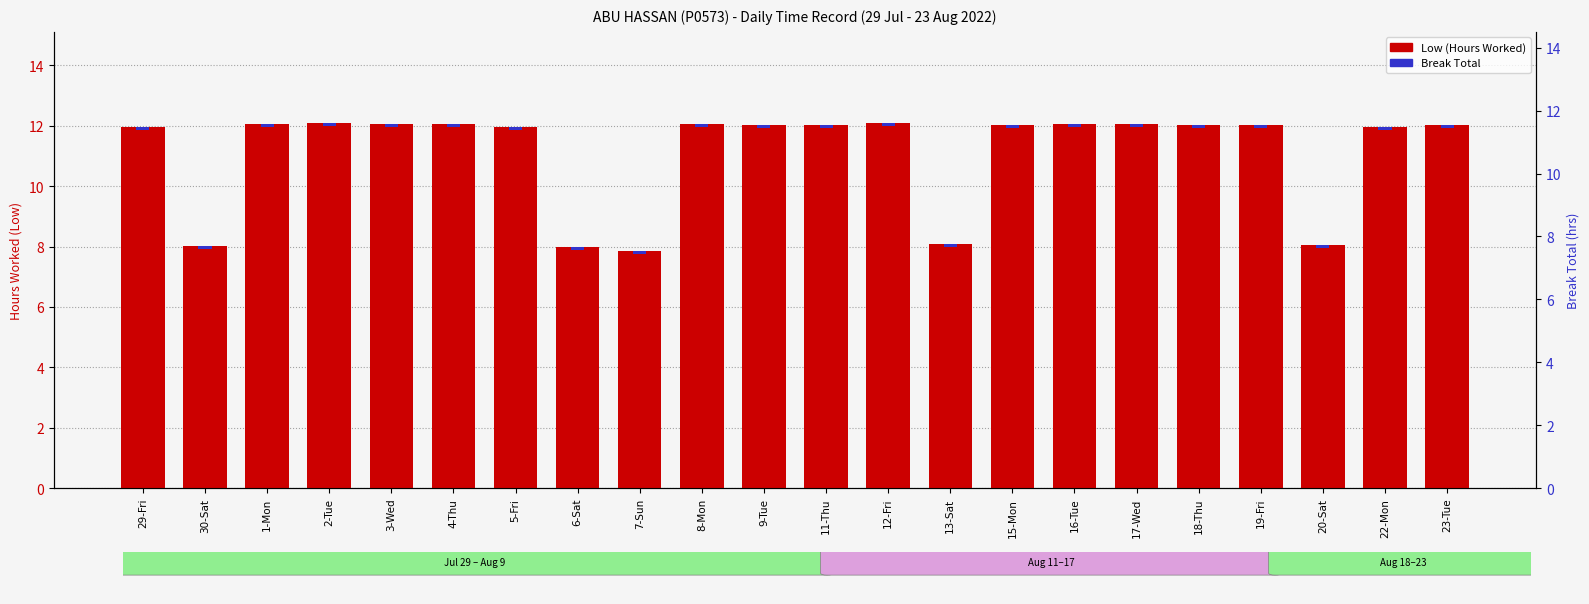

What value does the Low (Hours Worked) series have at 23-Tue?

12.0